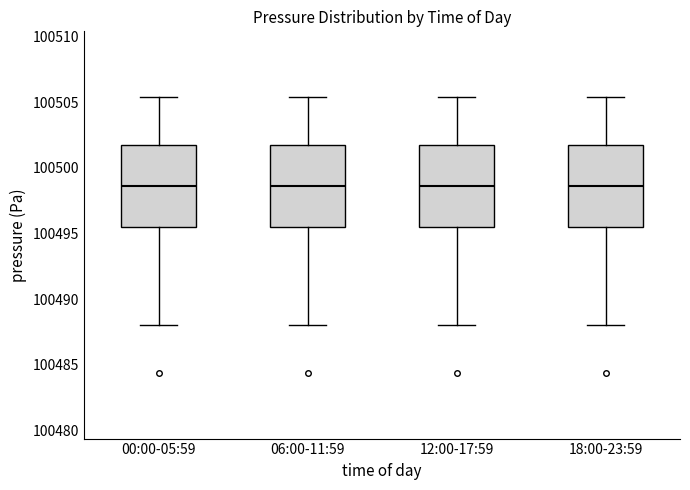

Reading left to right, transcribe this box plot: for each box, give where its median line is, the range the box spans, and where its two whiskers end, as read against the y-axis. The values are not printed on the chart, so give them approximately, as read against the axis.

00:00-05:59: median 100498.5, box 100495.5 to 100501.5, whiskers 100488.0 to 100505.5
06:00-11:59: median 100498.5, box 100495.5 to 100501.5, whiskers 100488.0 to 100505.5
12:00-17:59: median 100498.5, box 100495.5 to 100501.5, whiskers 100488.0 to 100505.5
18:00-23:59: median 100498.5, box 100495.5 to 100501.5, whiskers 100488.0 to 100505.5